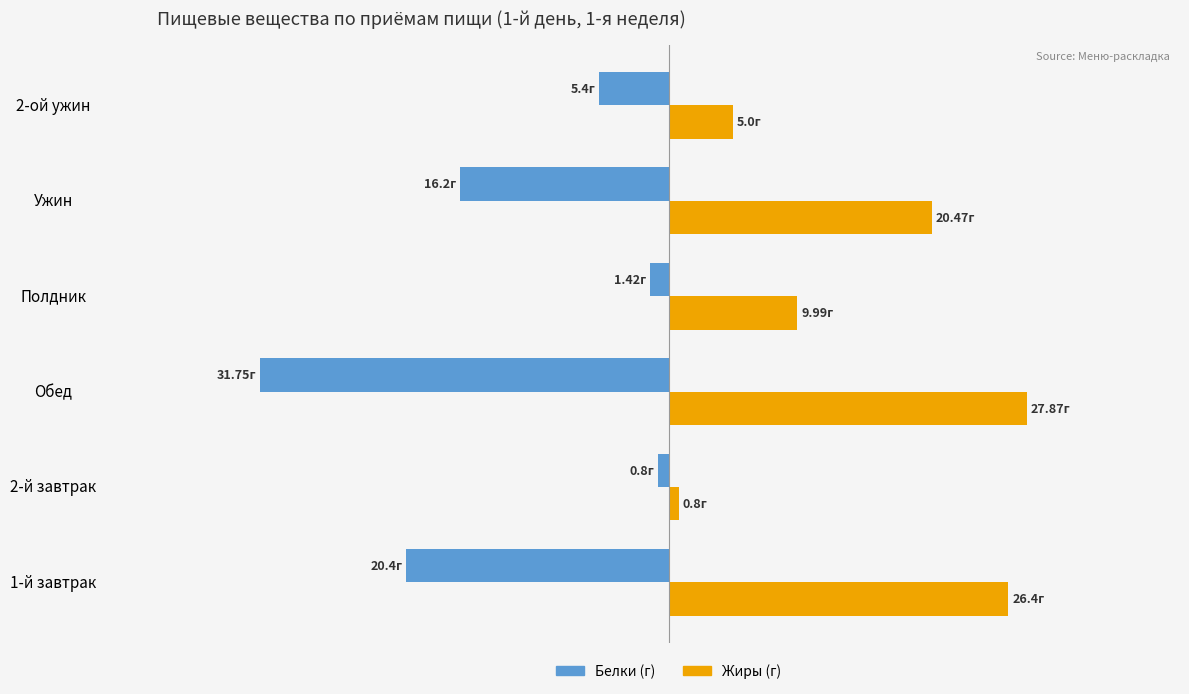

At which label is Жиры (г) closest to 14?

Полдник